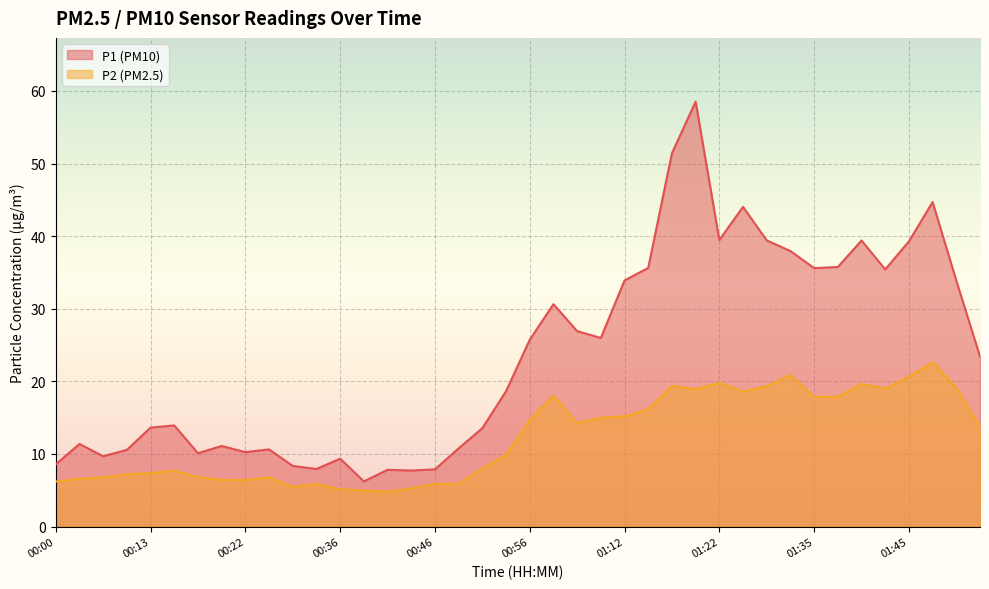

True or false: P1 and P2 cross at least once.

False